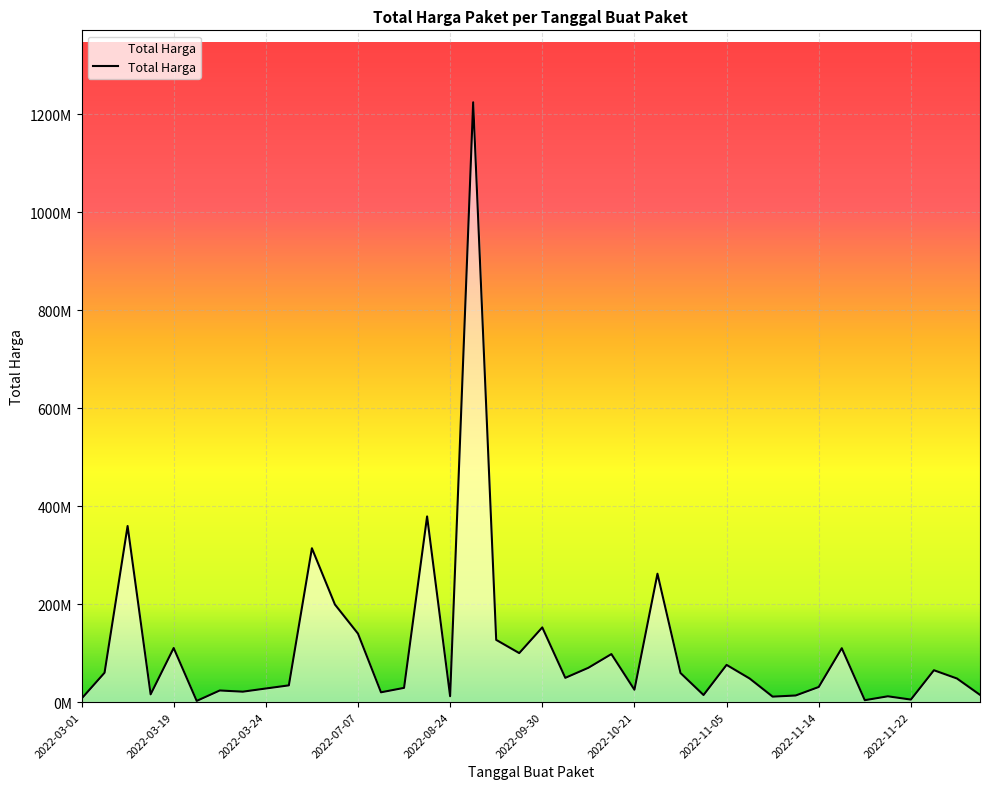

Does the chart have visible grid lines?

Yes